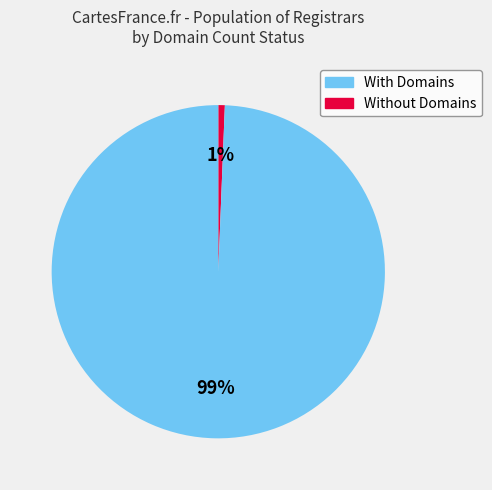

To the nearest percent, what is the average slice percentage?

50%